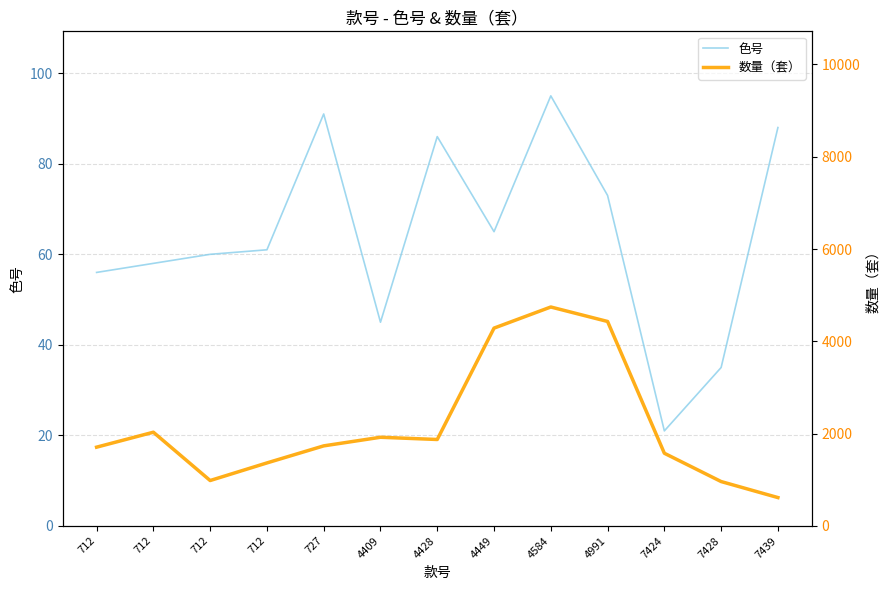

True or false: 数量（套） has more than 1 points higher than both neighbors.

True